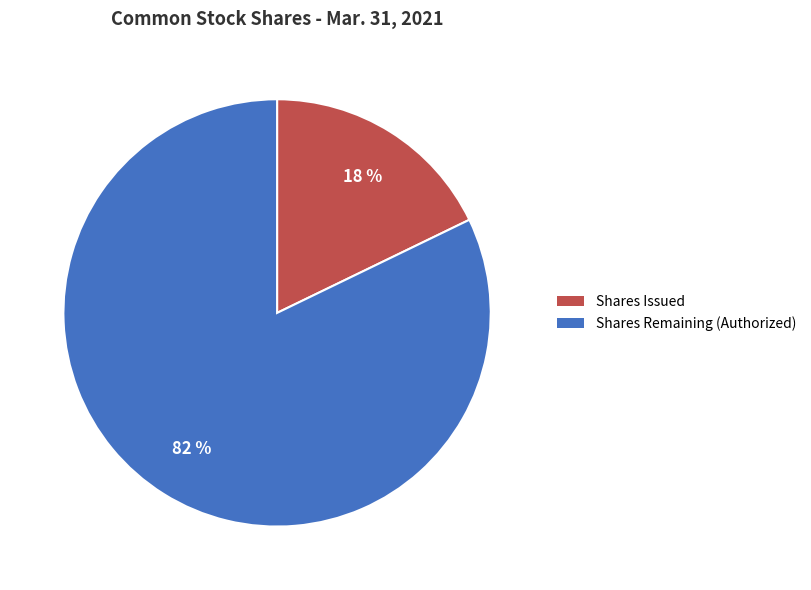

To the nearest percent, what is the difference between the largest and smallest slice percentages?

64%